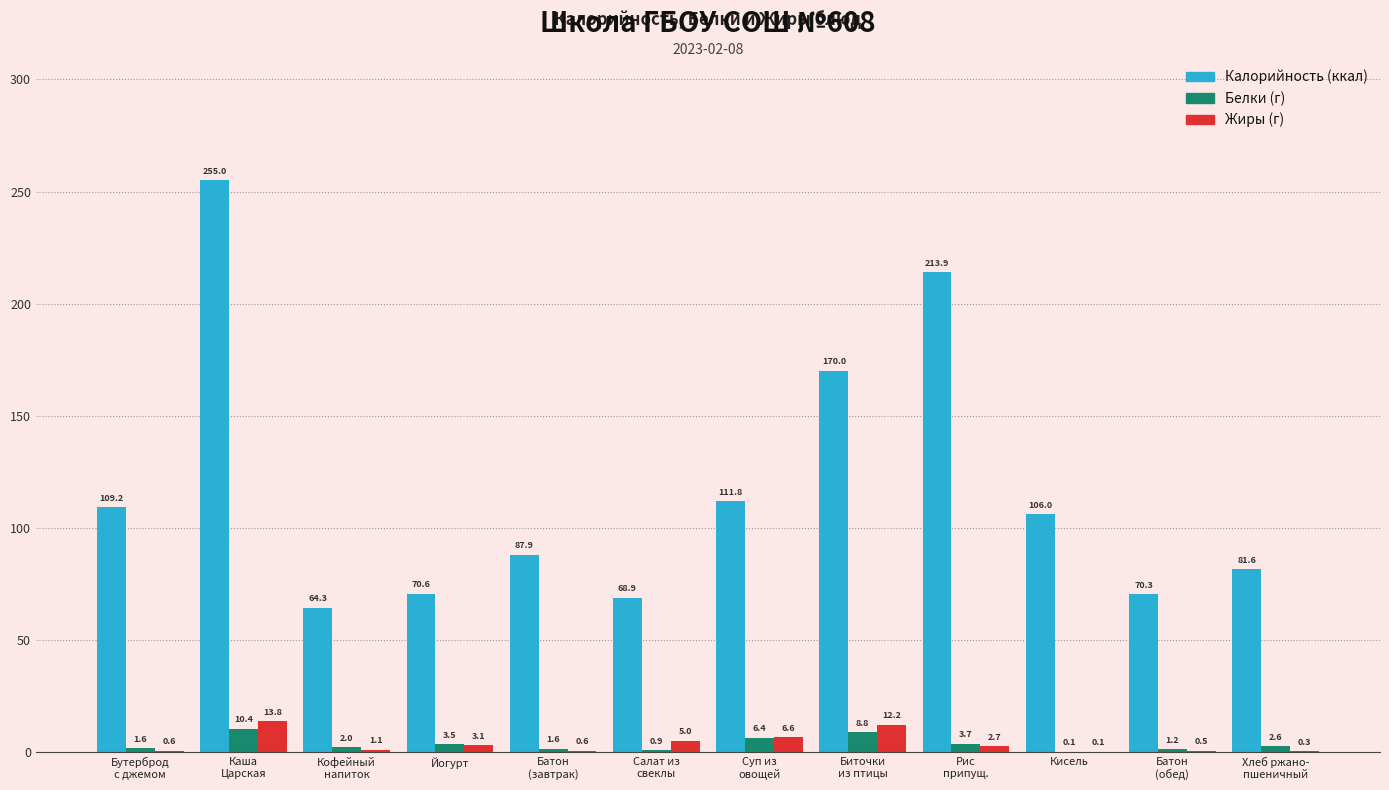

At which category is the sum across all series the highest?

Каша
Царская